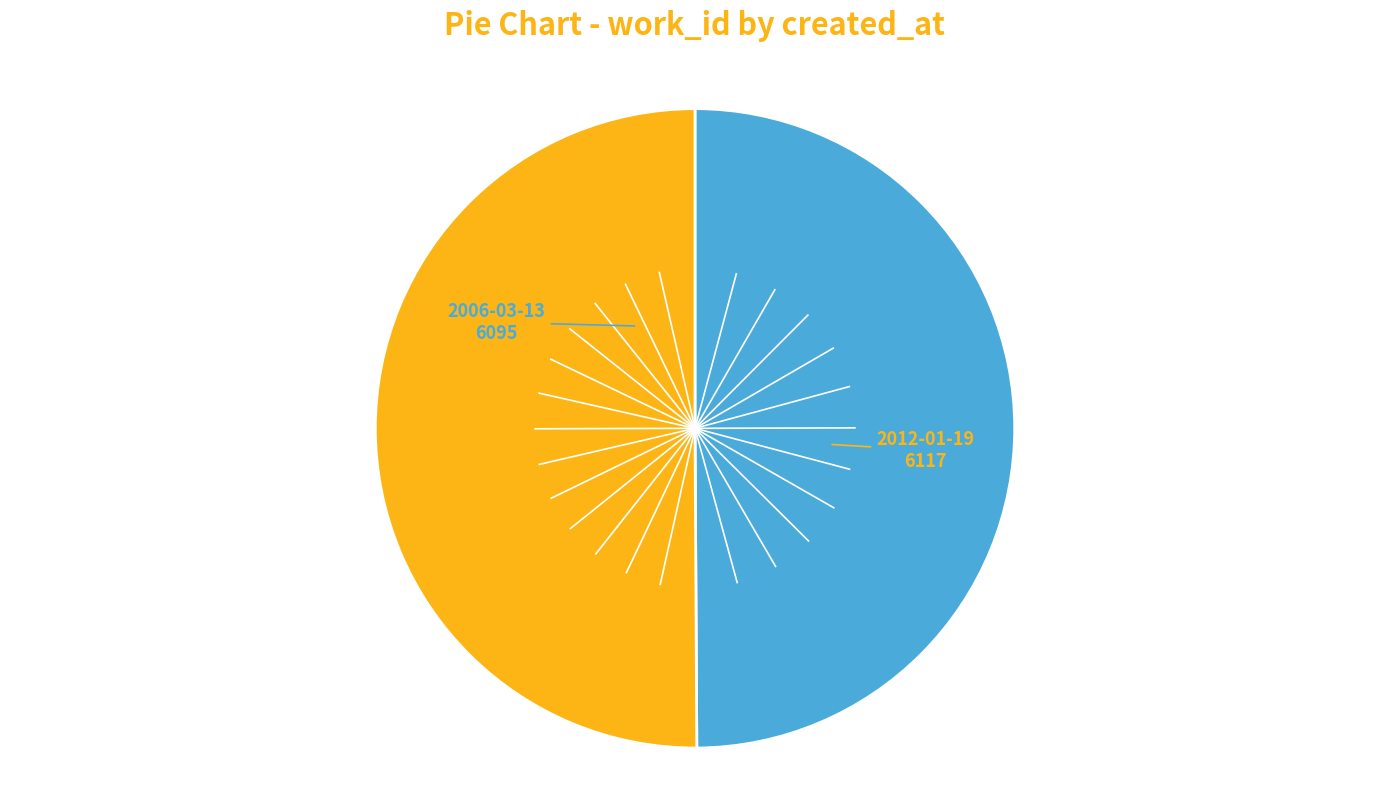

Is there a majority slice in this chart?

Yes